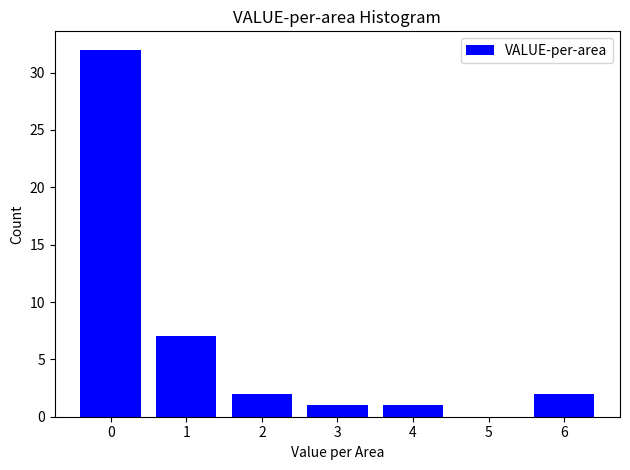

Reading left to right, transcribe all the data shown in this chart.

0=32	1=7	2=2	3=1	4=1	5=0	6=2